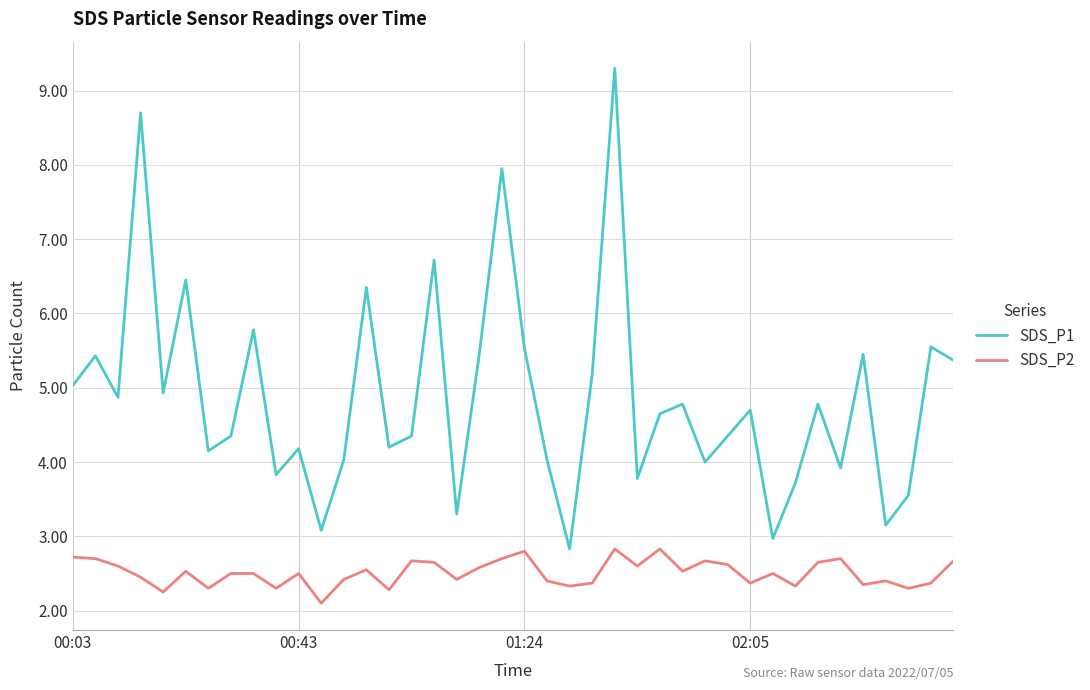

What is the maximum value shown in the chart?

9.3